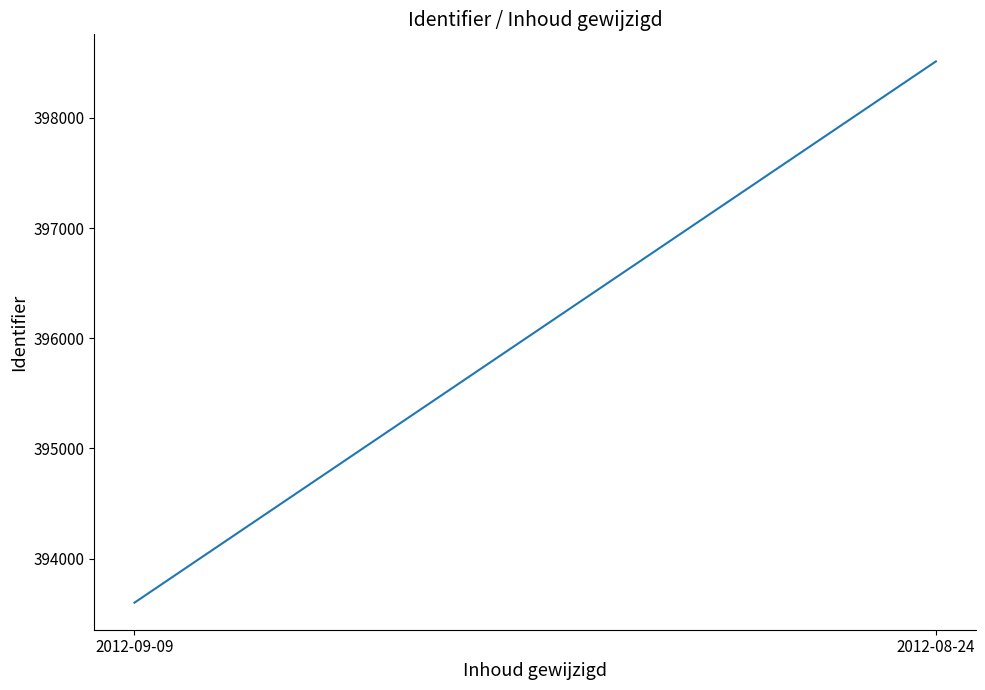

Rank the categories by value from lowest to highest.

2012-09-09, 2012-08-24